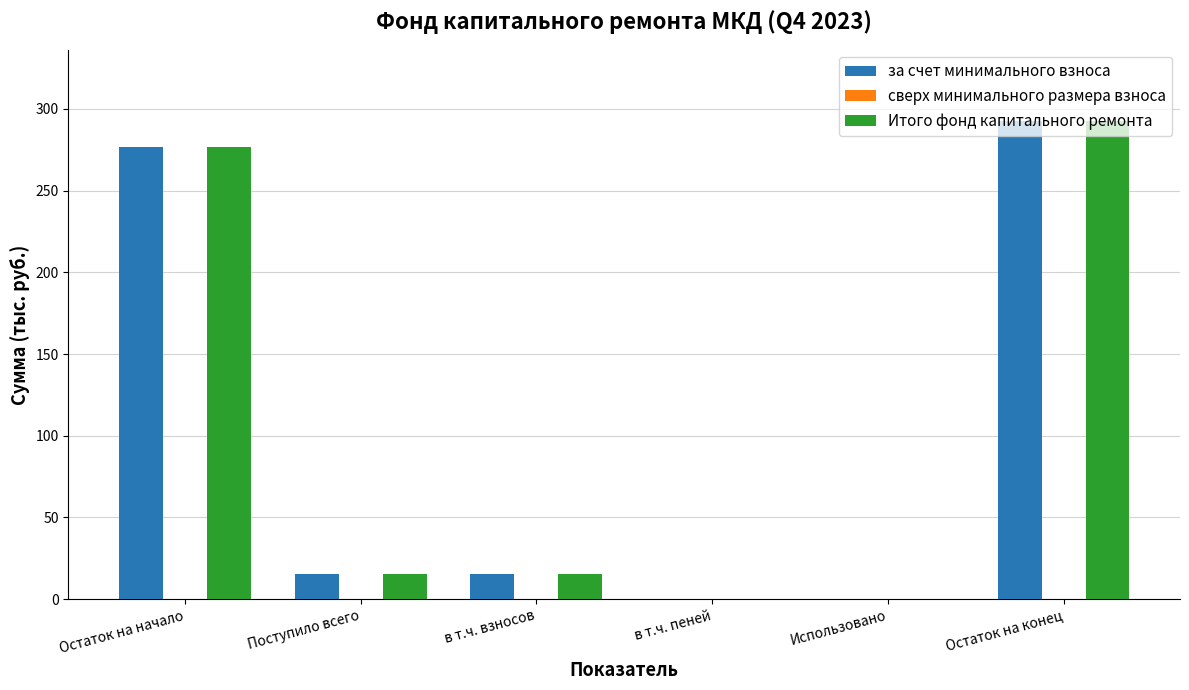

Does the chart contain stacked bars?

No